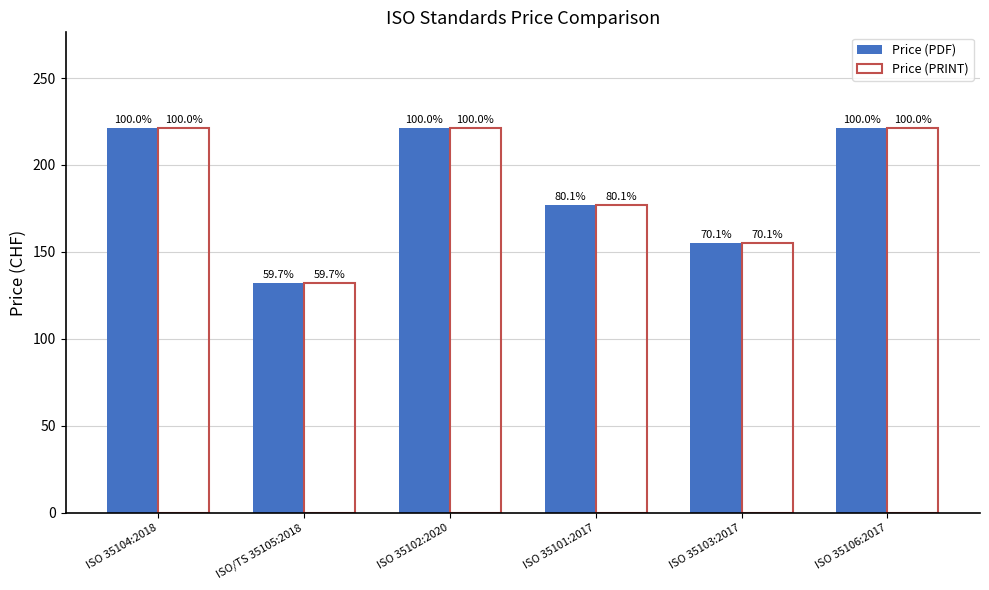

How many groups of bars are there?

6